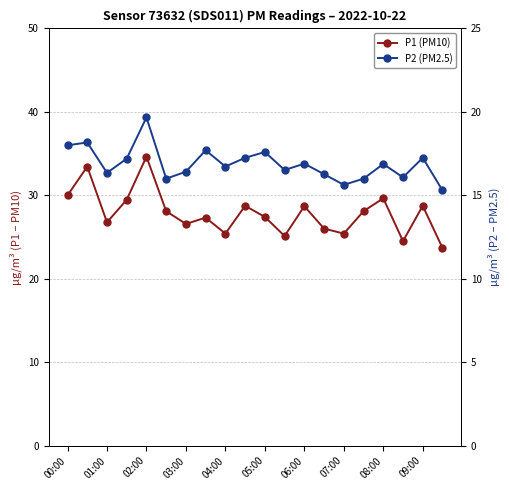

What are all the series names shown in the legend?

P1 (PM10), P2 (PM2.5)